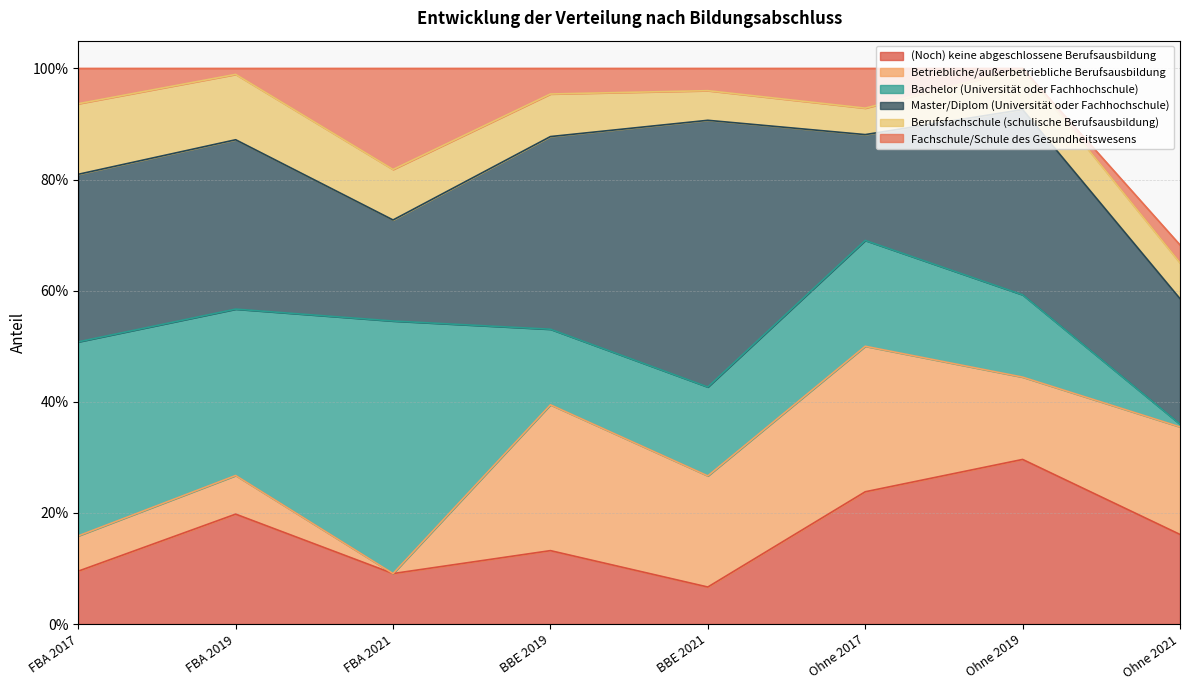

List the series in order of their peak value, lowest first.

Berufsfachschule (schulische Berufsausbildung), Fachschule/Schule des Gesundheitswesens, Betriebliche/außerbetriebliche Berufsausbildung, (Noch) keine abgeschlossene Berufsausbildung, Bachelor (Universität oder Fachhochschule), Master/Diplom (Universität oder Fachhochschule)